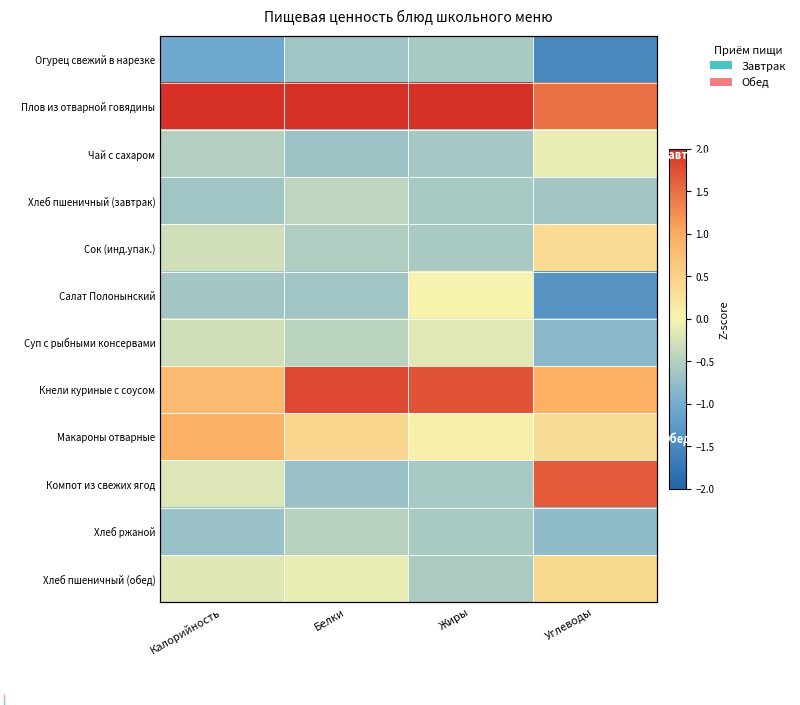

Read the Хлеб пшеничный (обед) value at Калорийность.

-0.2